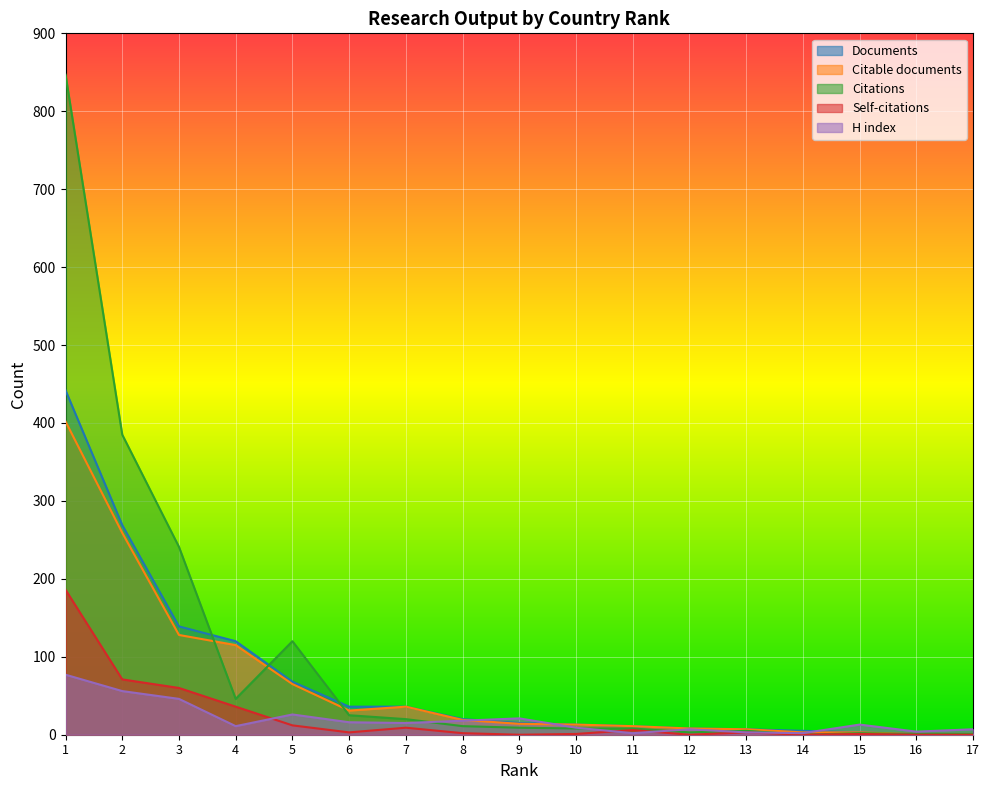

Does the chart display data point markers on the line(s)?

No